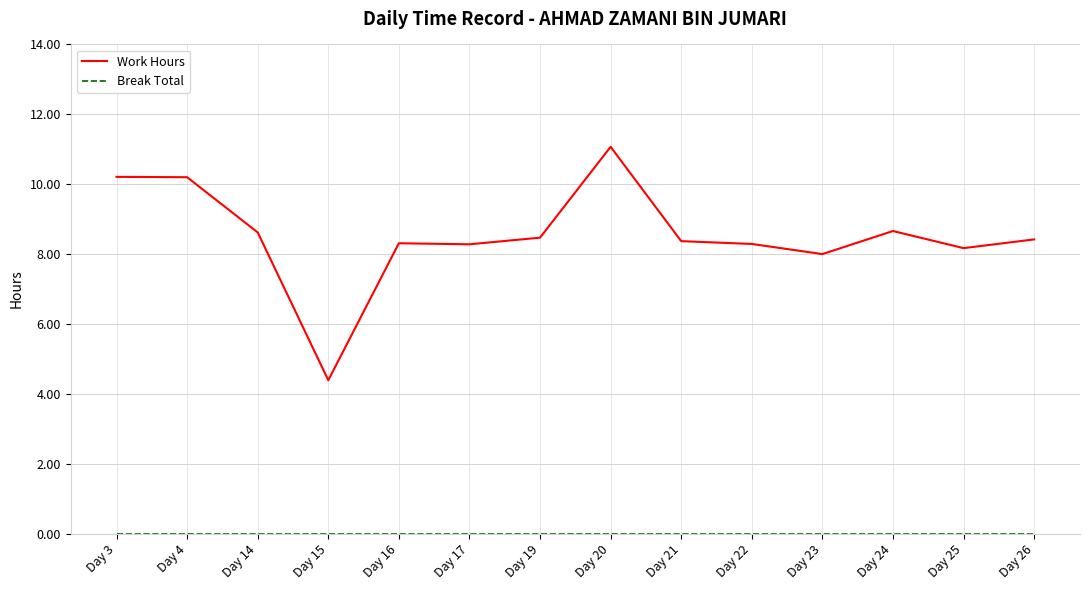

Which series has the largest range (max minus min)?

Work Hours